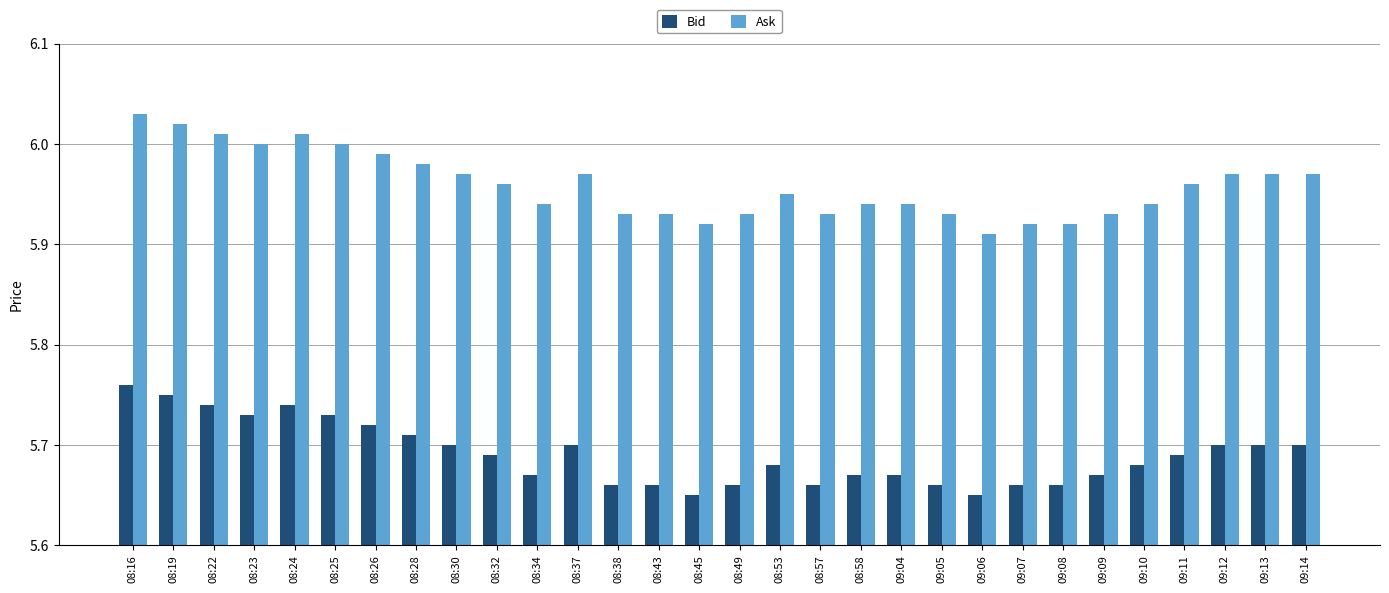

True or false: Bid has a value of 3.9 at 08:45.

False